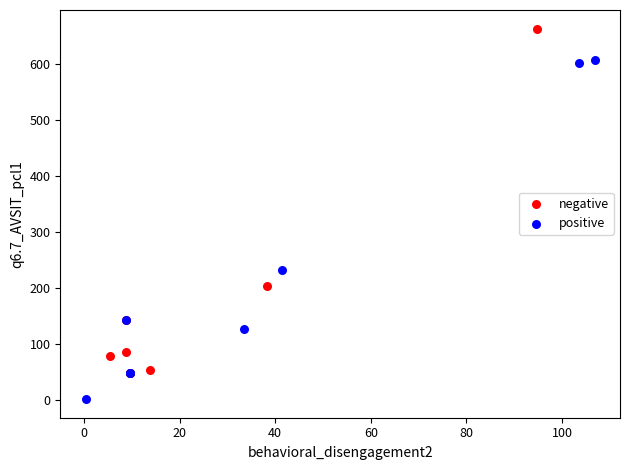

Which series contains the highest Y value?

negative